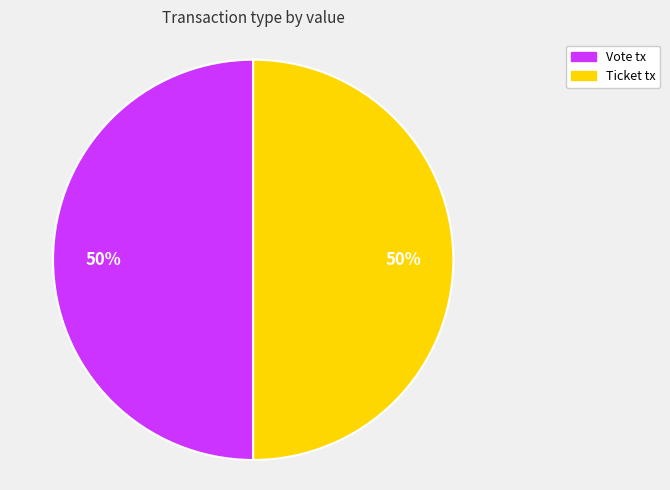

To the nearest percent, what is the average slice percentage?

50%